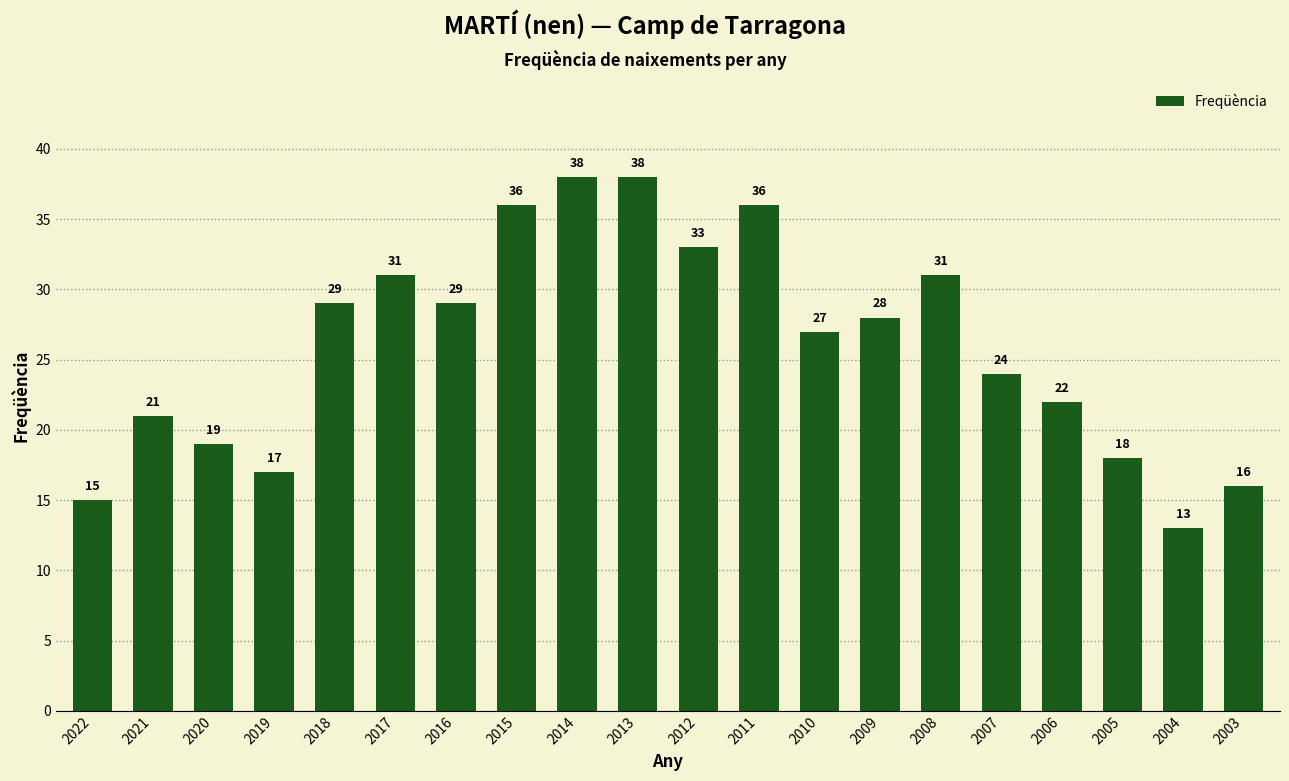

The chart shows a value of 20 at 2016. True or false?

False